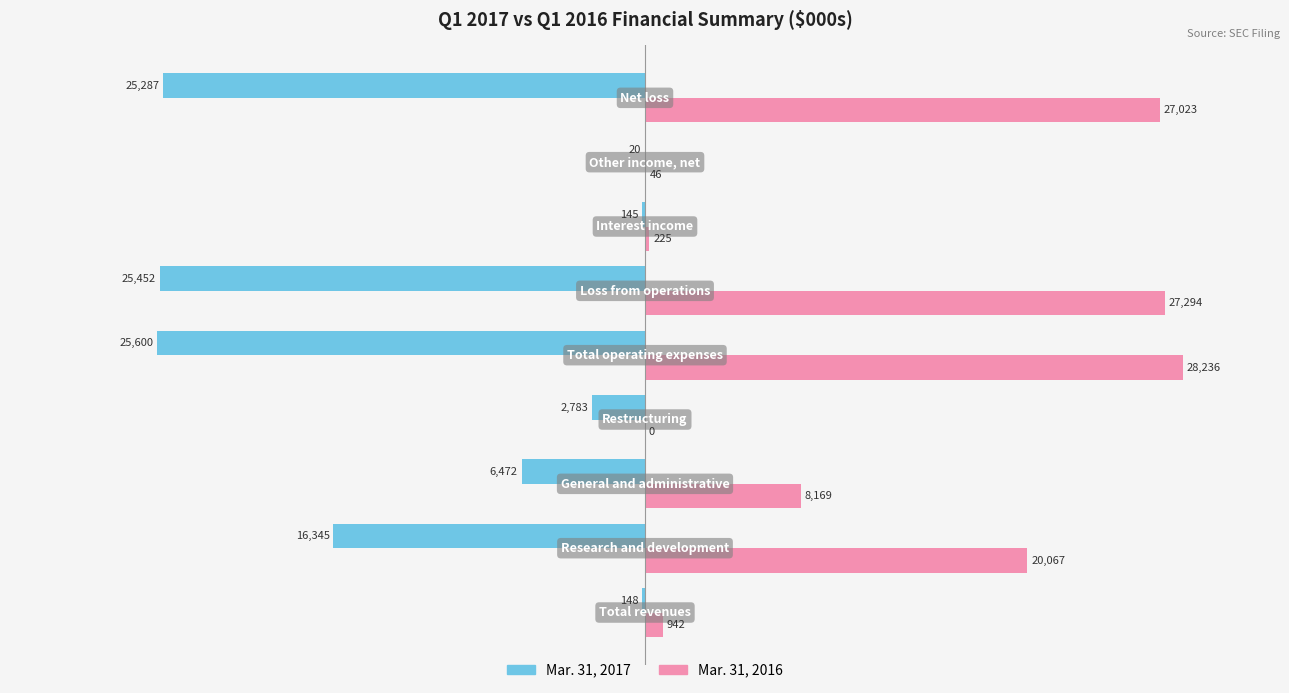

How many series are shown in this chart?

2